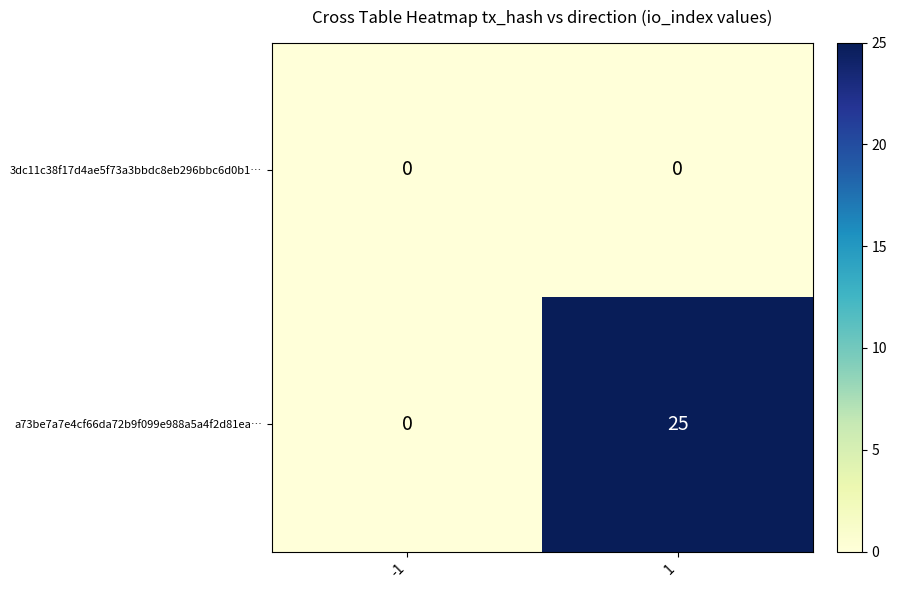

True or false: 3dc11c38f17d4ae5f73a3bbdc8eb296bbc6d0b1… has a value of 0 at -1.

True